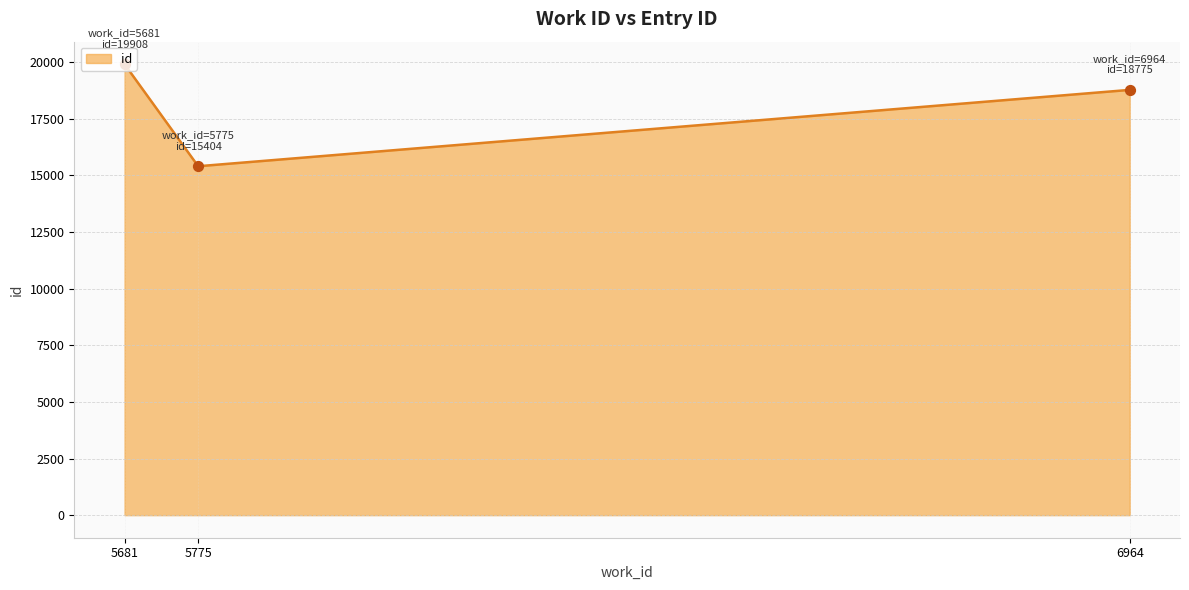

Approximately how many times larger is the value at 5681 compared to 6964?

1.1